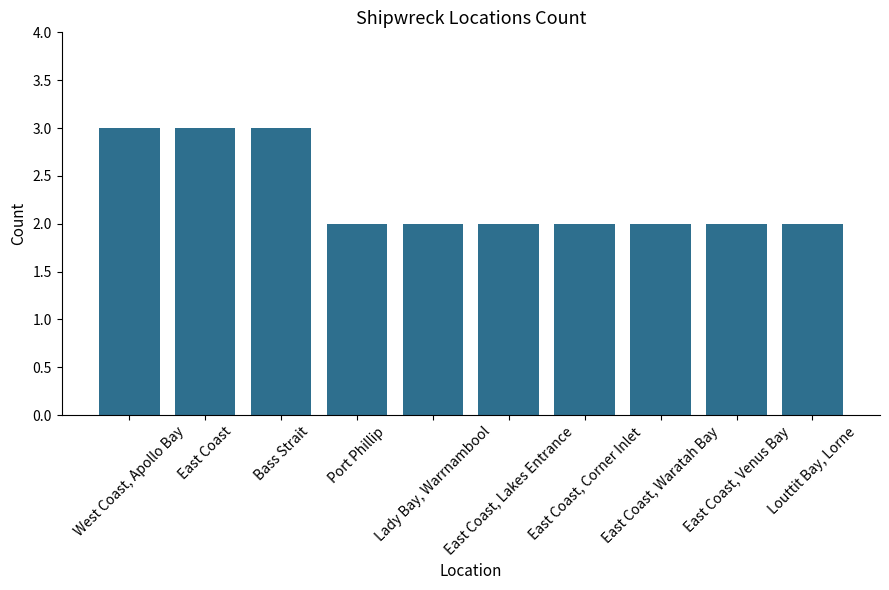

How many distinct data groups are displayed?

1